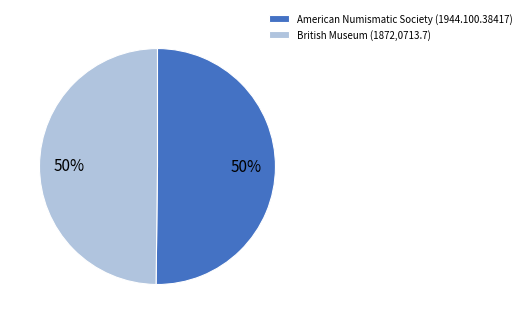

To the nearest percent, what is the combined percentage of American Numismatic Society (1944.100.38417) and British Museum (1872,0713.7)?

100%